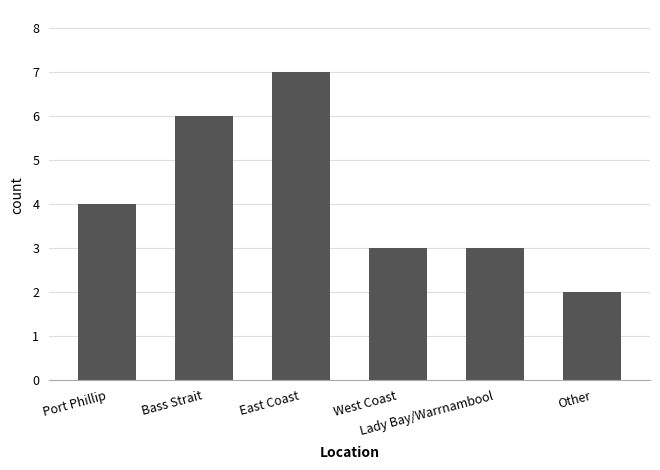

What is the value of the 5th bar from the left?

3